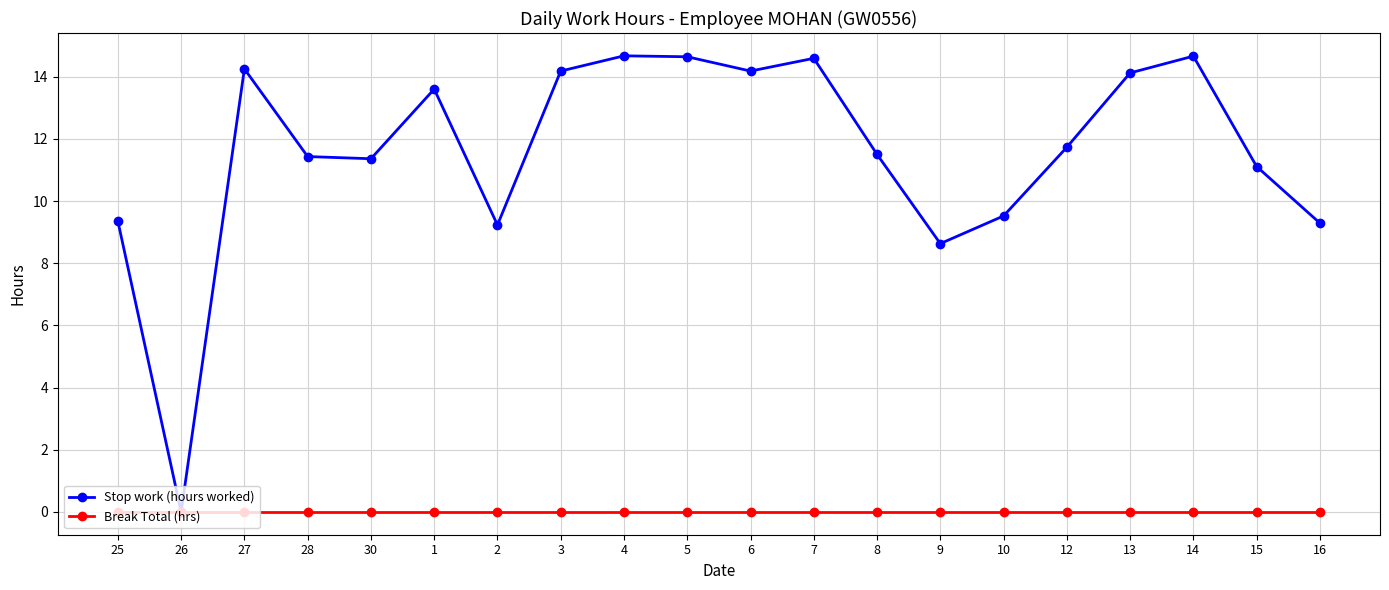

Is it true that Stop work (hours worked) equals 11.1 at 15?

True